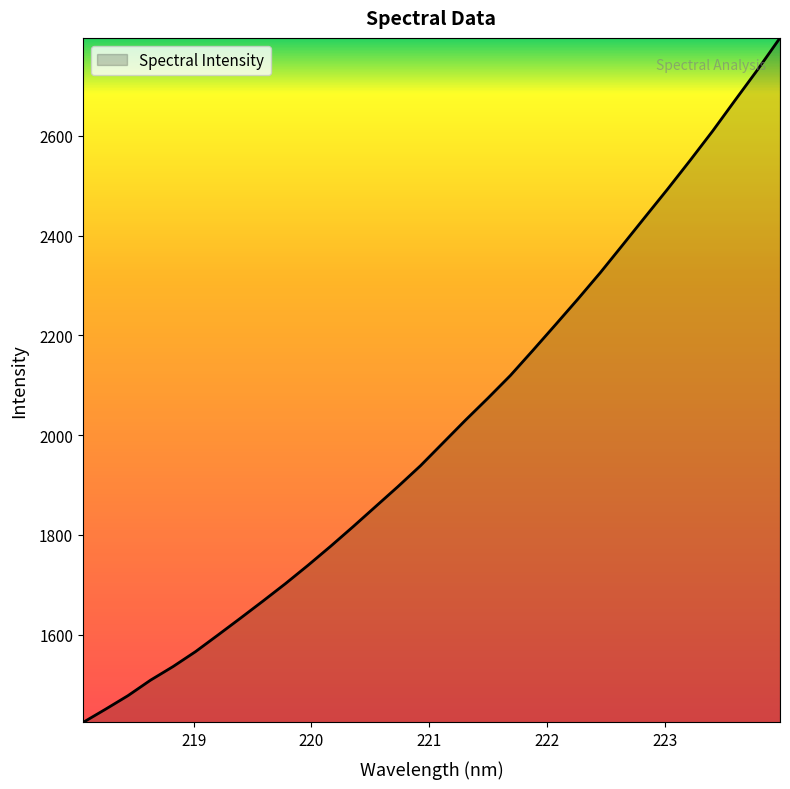

What is the minimum value shown in the chart?

1423.6